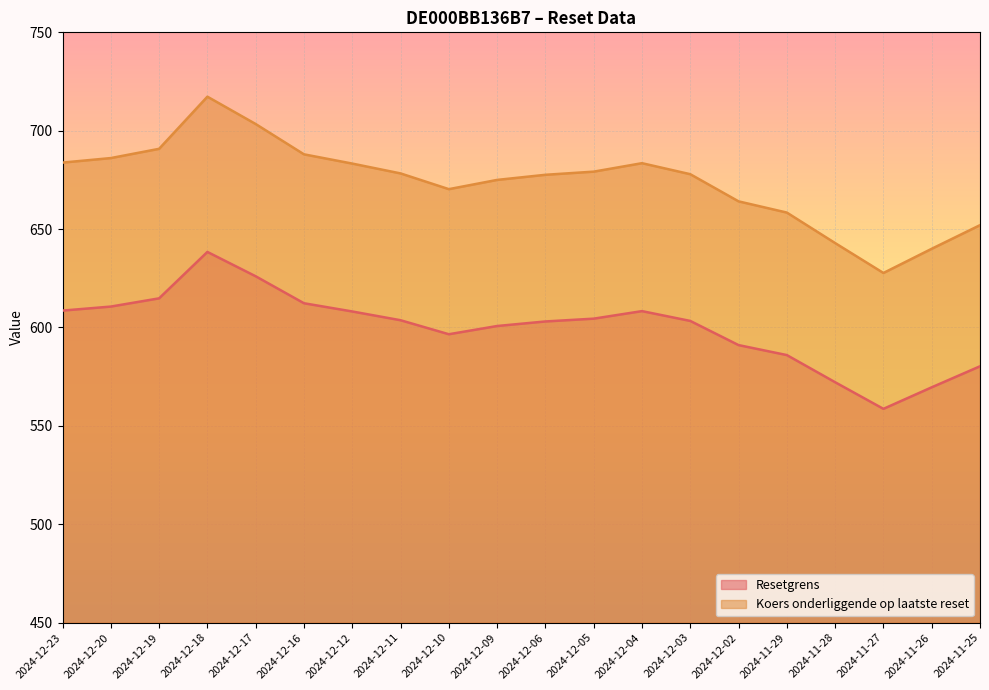

Where is the first local maximum for Koers onderliggende op laatste reset?

2024-12-18